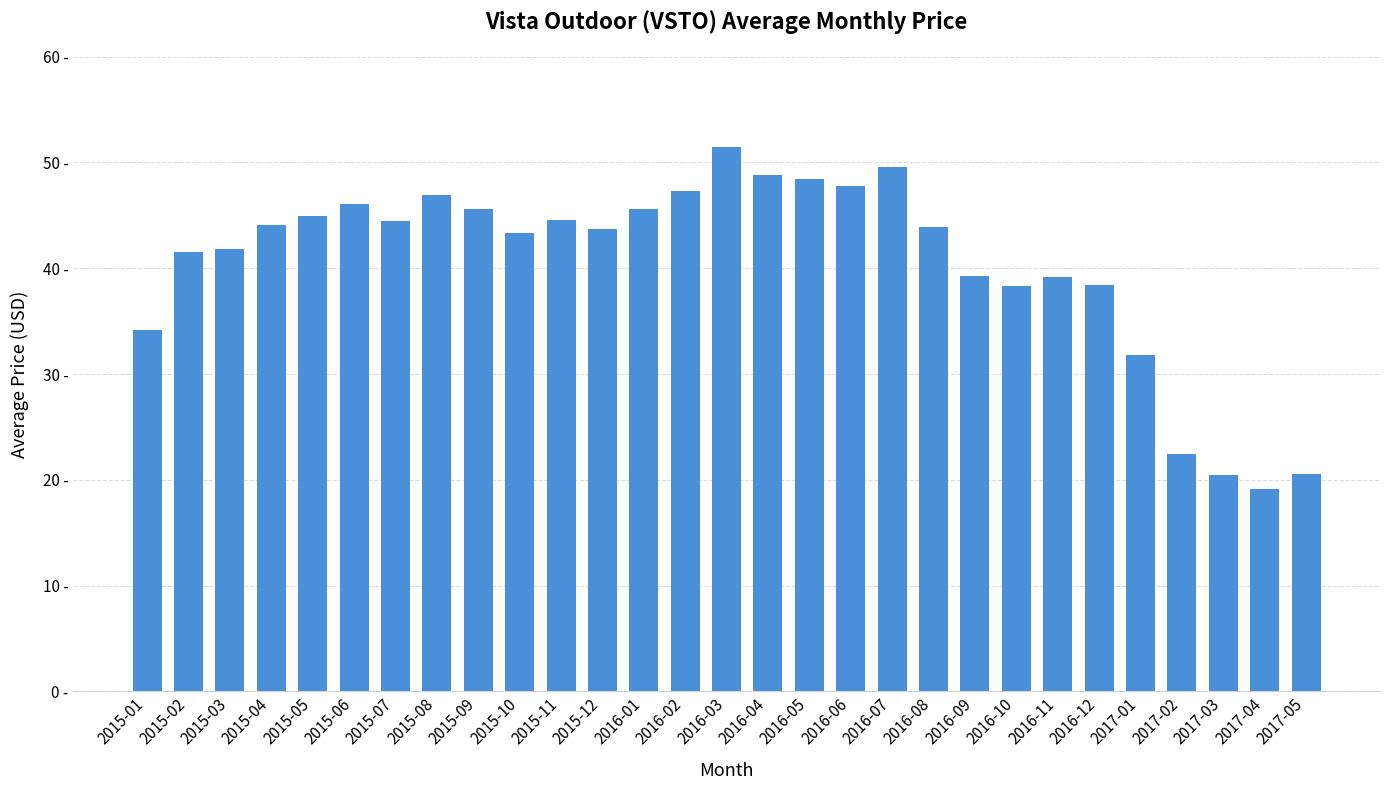

Which has a higher value, 2016-11 or 2016-01?

2016-01